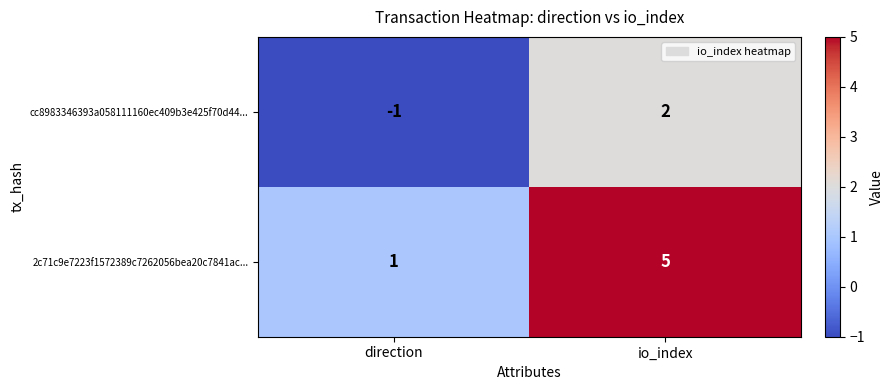

True or false: cc8983346393a058111160ec409b3e425f70d44... has a value of 2 at io_index.

True